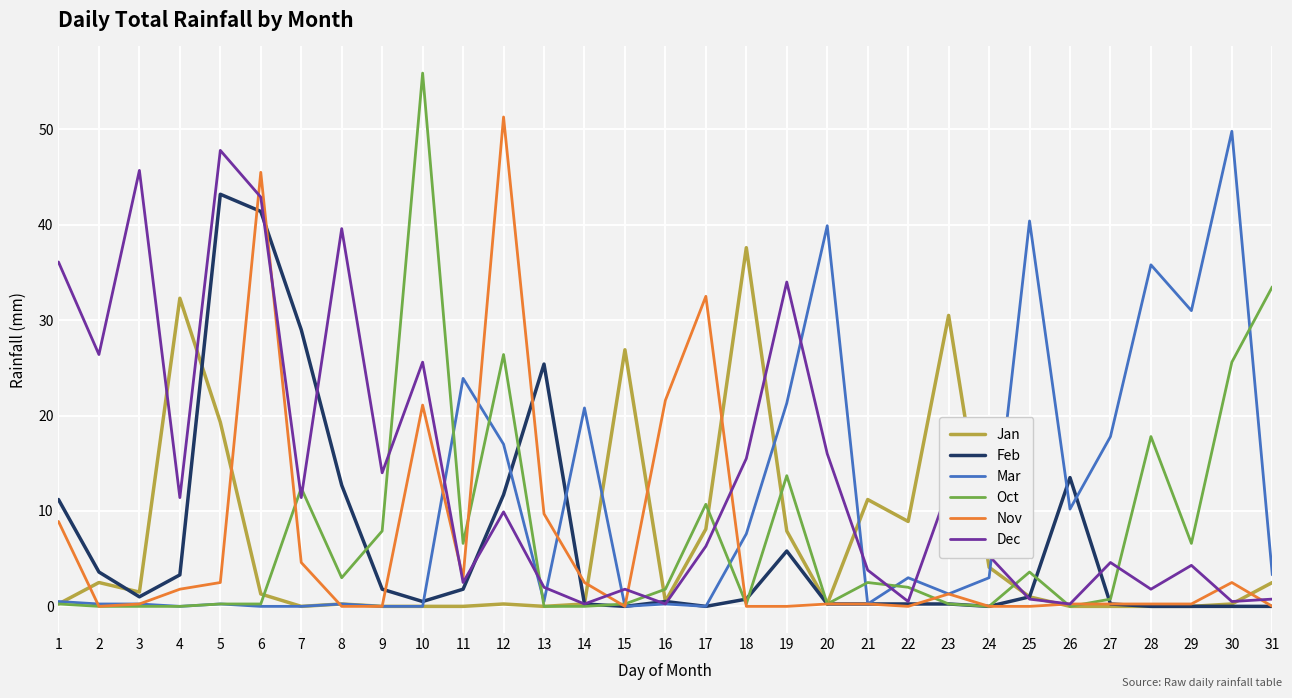

The Dec series shows 11.4 at 7. True or false?

True